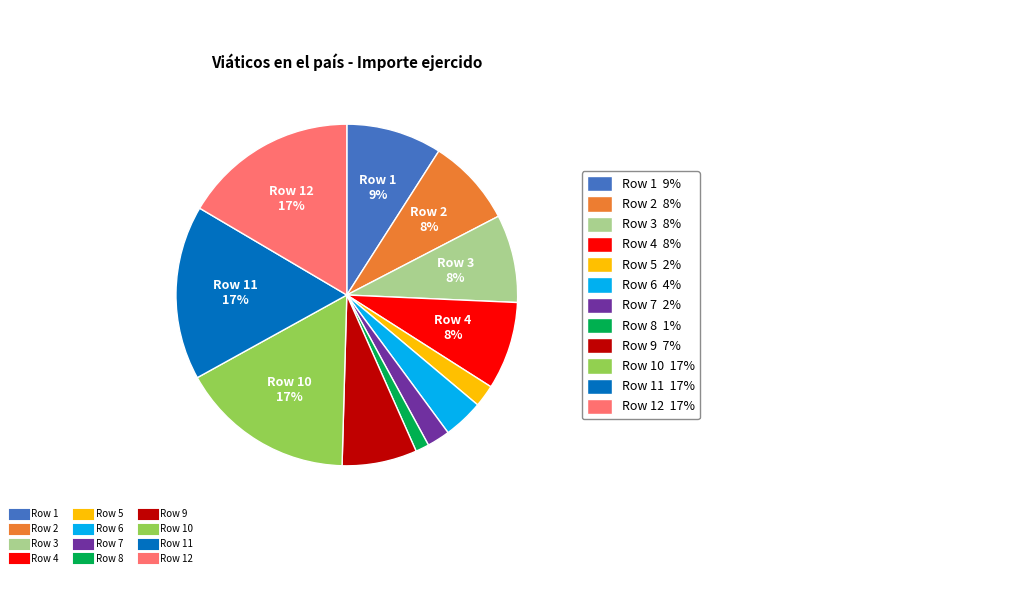

Does any single category account for the majority?

No